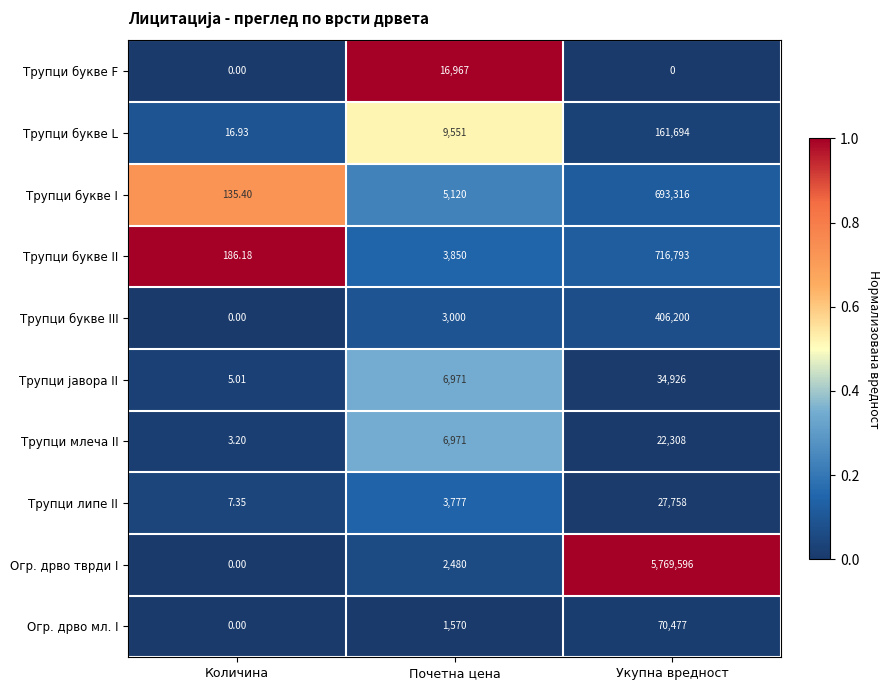

Which series has the largest range (max minus min)?

Огр. дрво тврди I